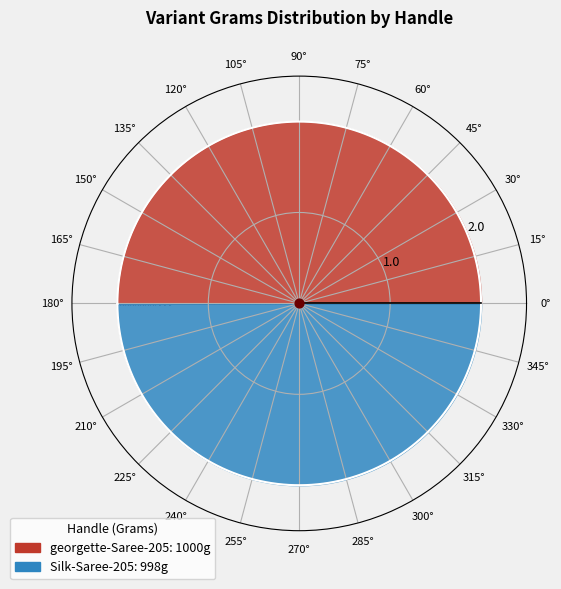

How many segments does this pie chart have?

2